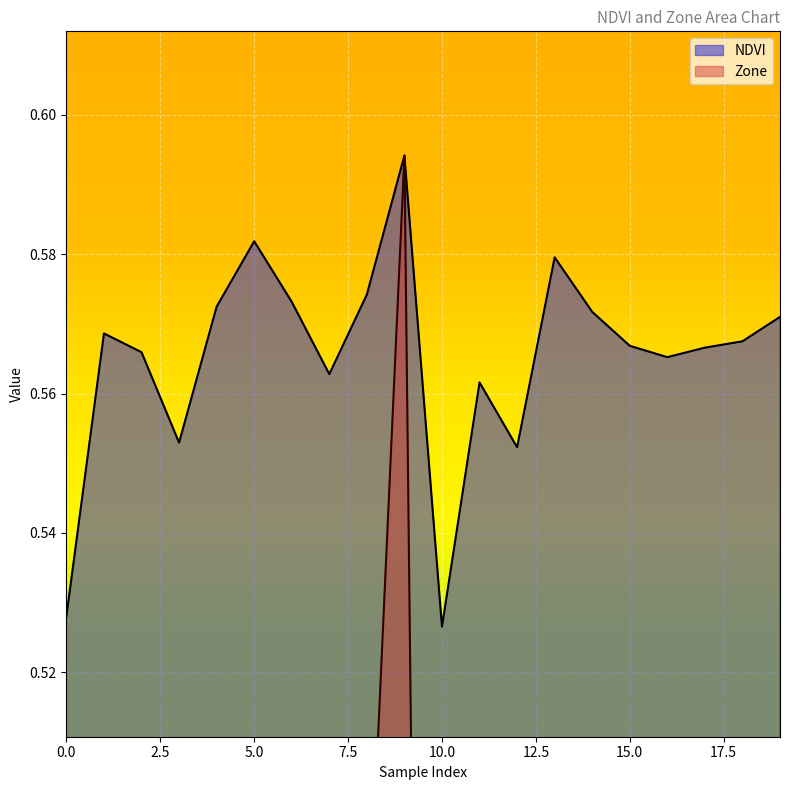

True or false: NDVI and Zone intersect in this chart.

False